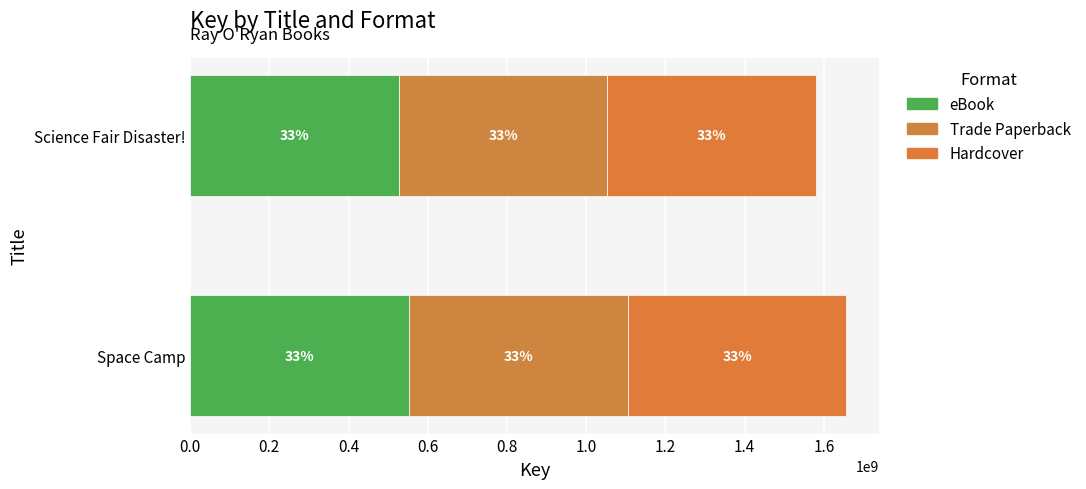

What is the value of the Trade Paperback bar at the 1st from the left?

552317018